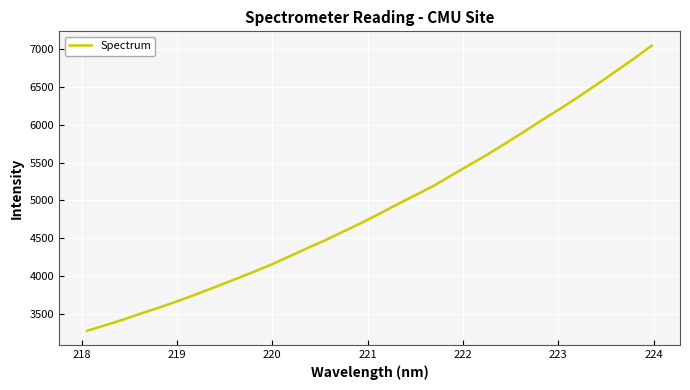

What is the difference between the maximum and minimum values?

3773.6